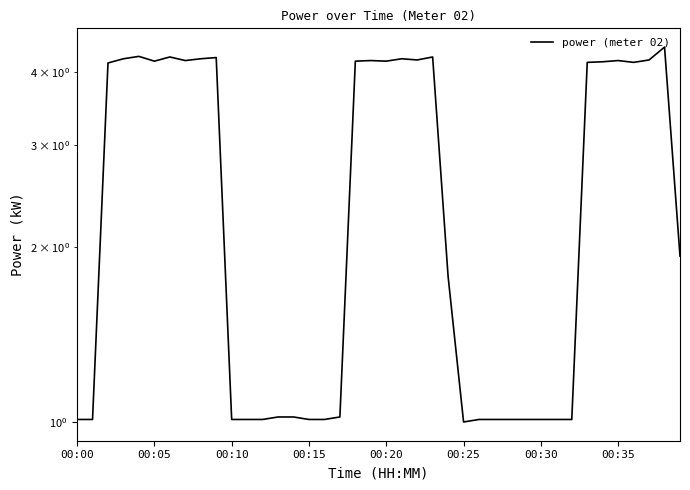

What is the average value?

2.7